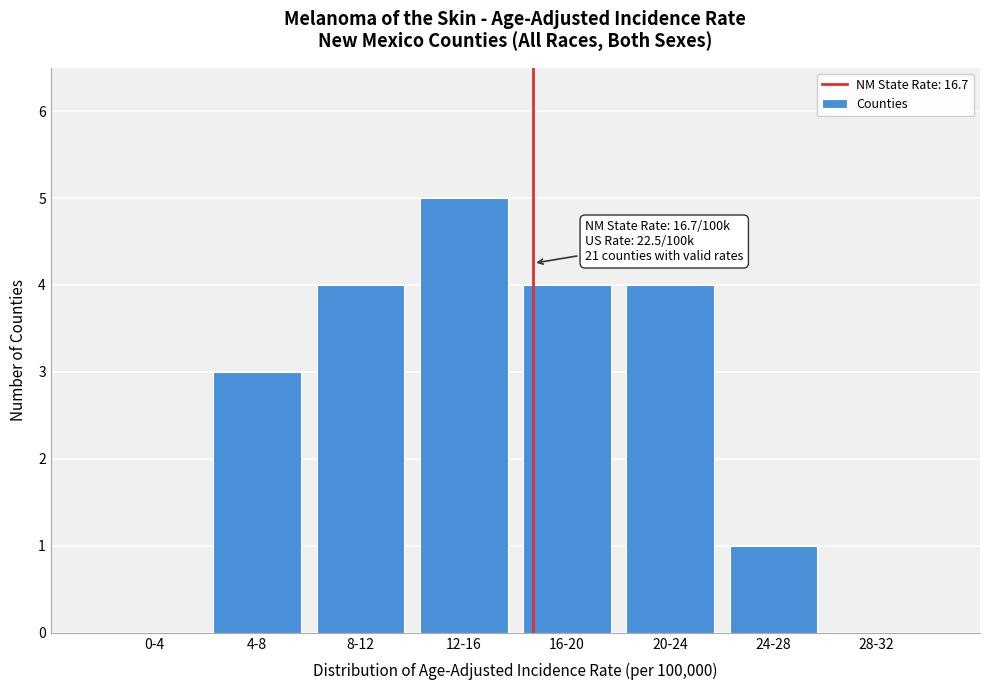

Reading left to right, transcribe all the data shown in this chart.

0-4=0	4-8=3	8-12=4	12-16=5	16-20=4	20-24=4	24-28=1	28-32=0